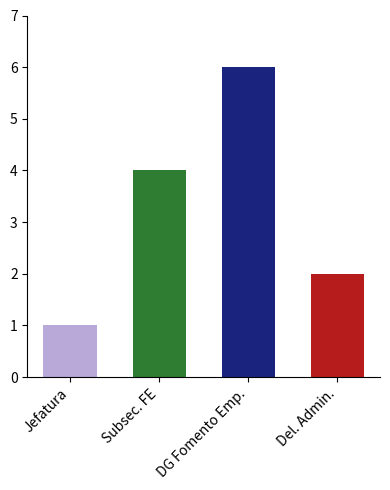

What is the difference between the second highest and minimum values?

3